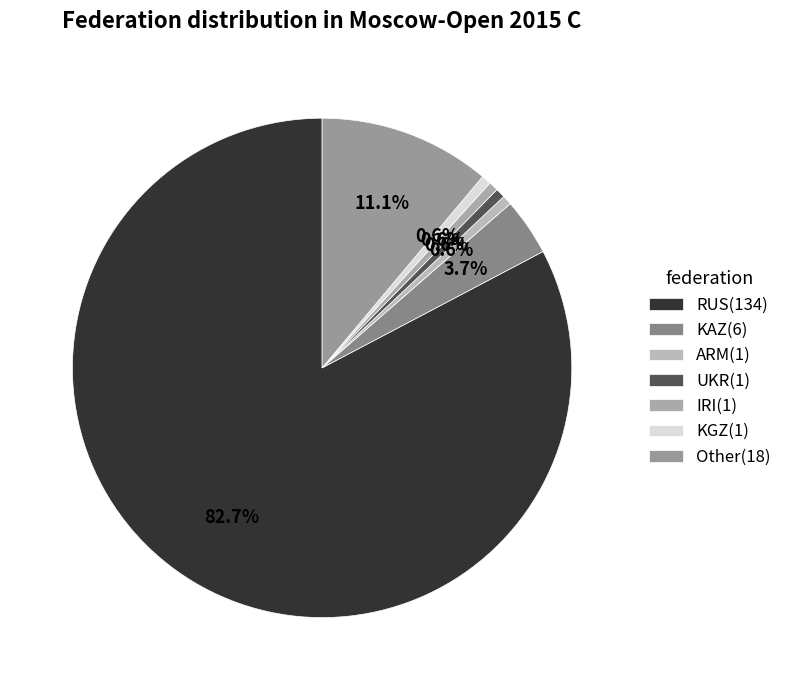

How many slices are in this pie chart?

7